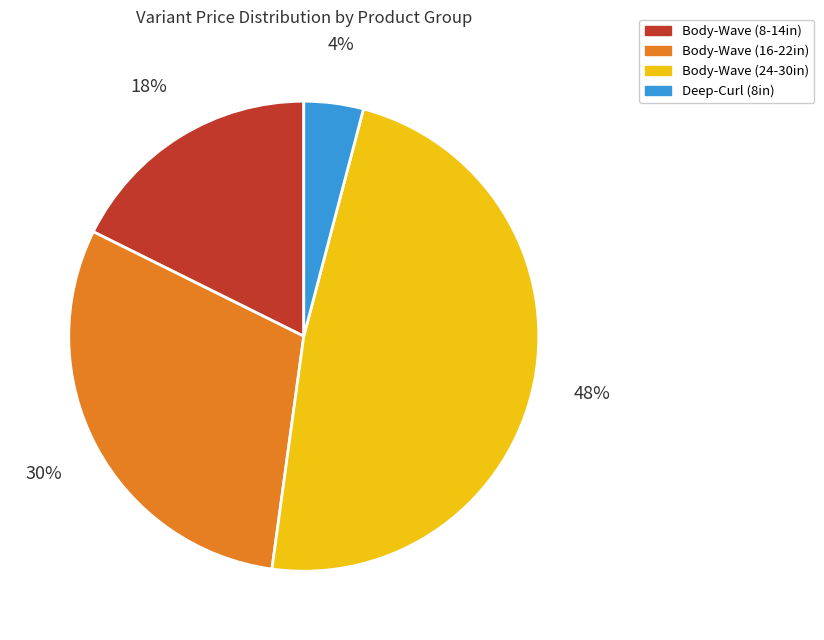

Count the number of slices in the pie.

4